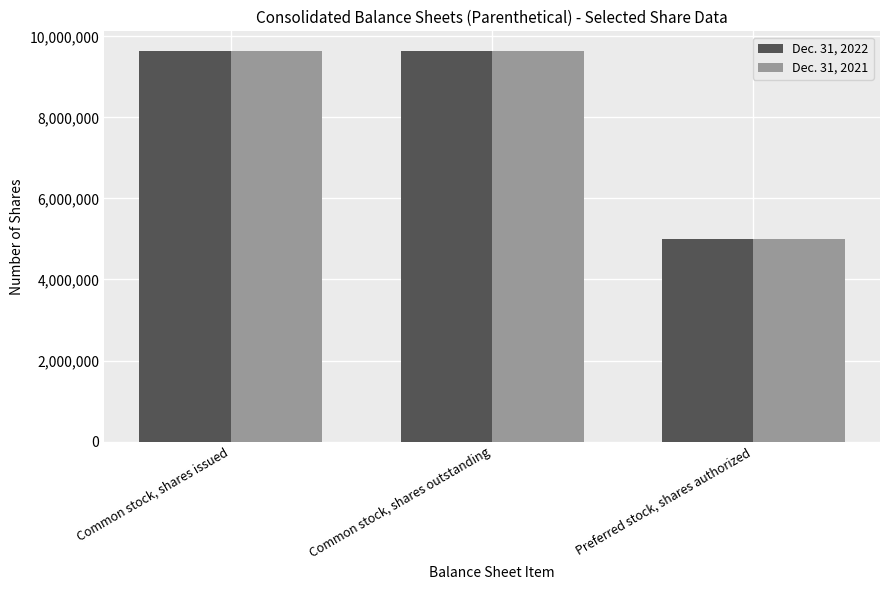

How many series are shown in this chart?

2